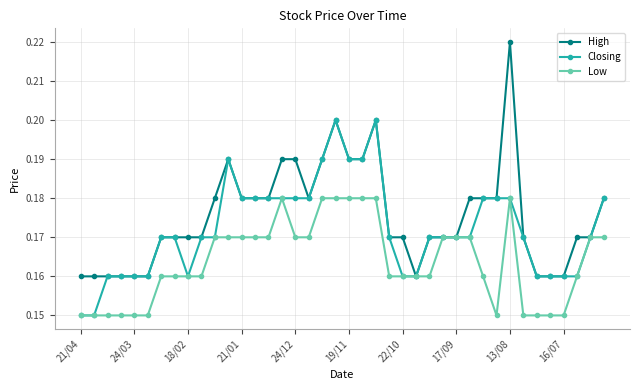

Which series has the widest spread of values?

High